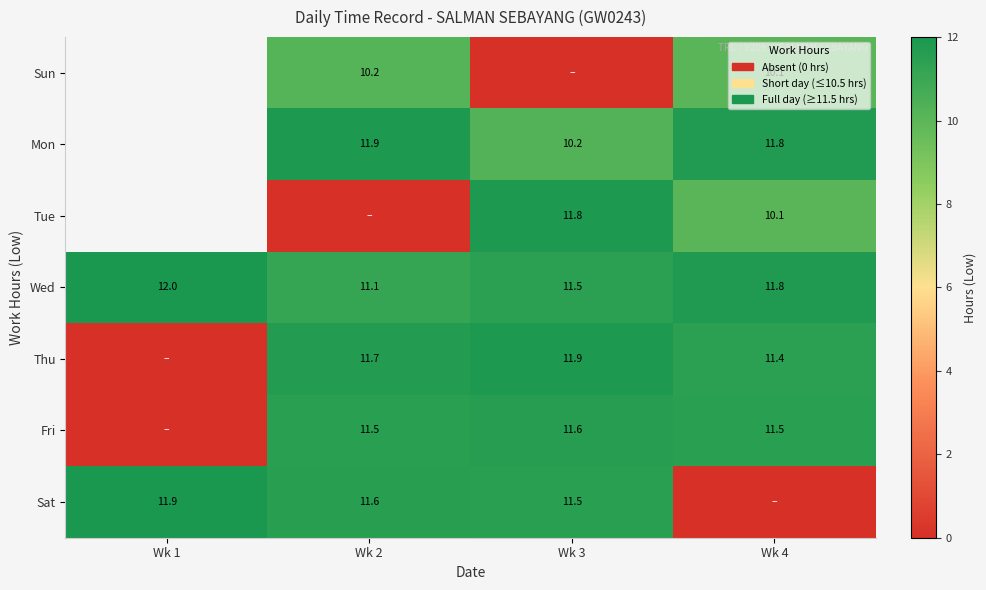

Is the value of Tue at Wk 4 greater than the value of Mon at Wk 3?

No